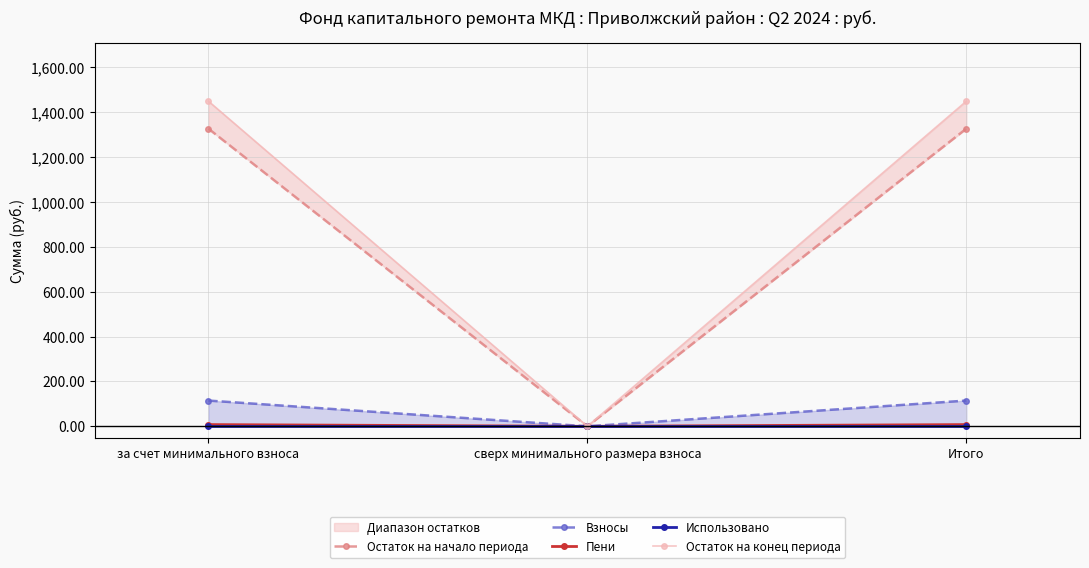

Reading left to right, transcribe all the data shown in this chart.

Остаток на начало периода: 1326.4	0.0	1326.4
Взносы: 114.8	0.0	114.8
Пени: 7.7	0.0	7.7
Использовано: 0.0	0.0	0.0
Остаток на конец периода: 1448.9	0.0	1448.9